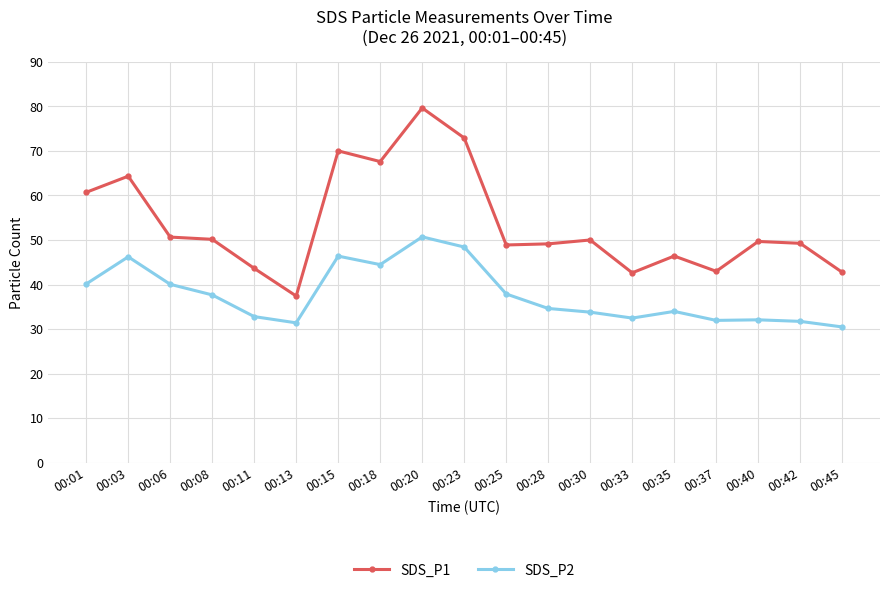

True or false: SDS_P1 and SDS_P2 intersect in this chart.

False